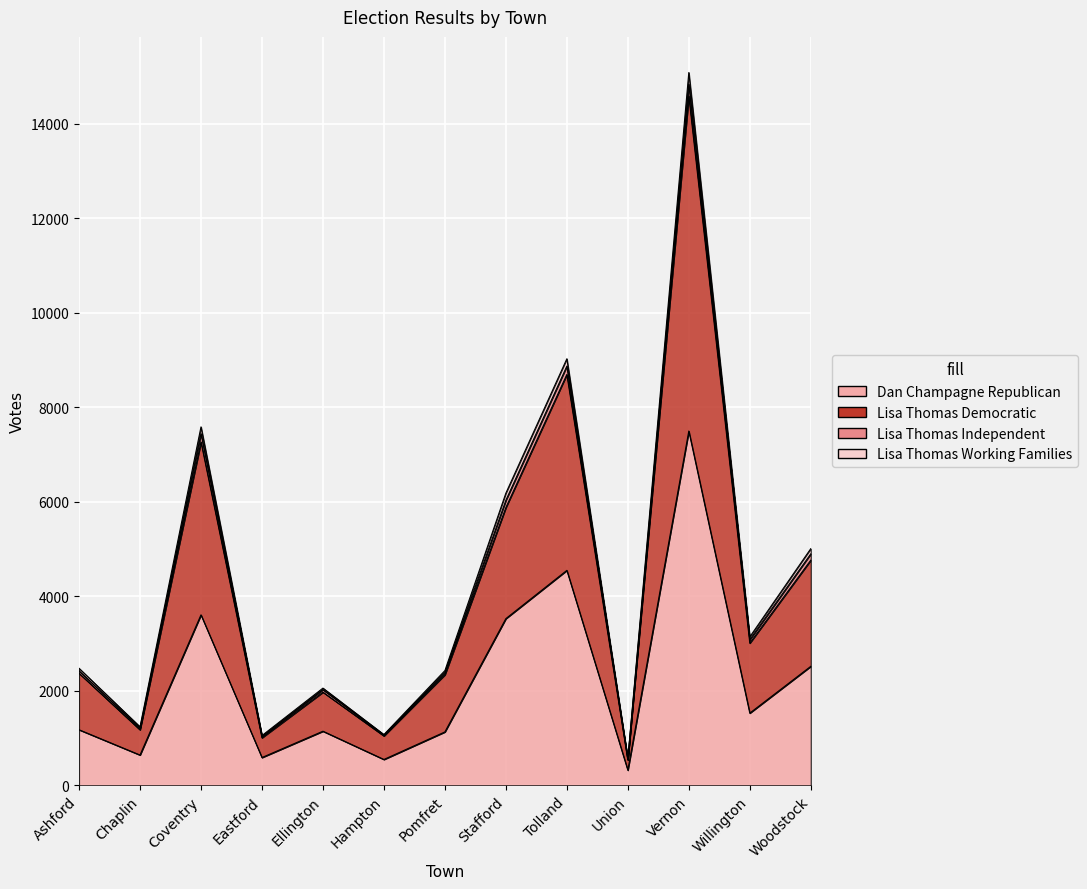

Where is Dan Champagne Republican nearest to the value 3908?

Coventry